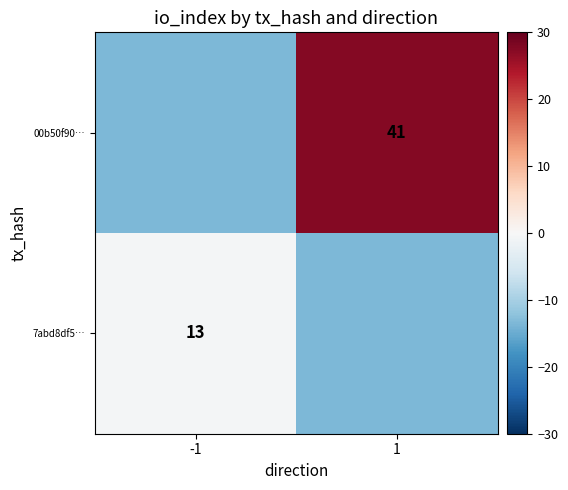

Is it true that 00b50f90… equals 41.0 at 1?

True